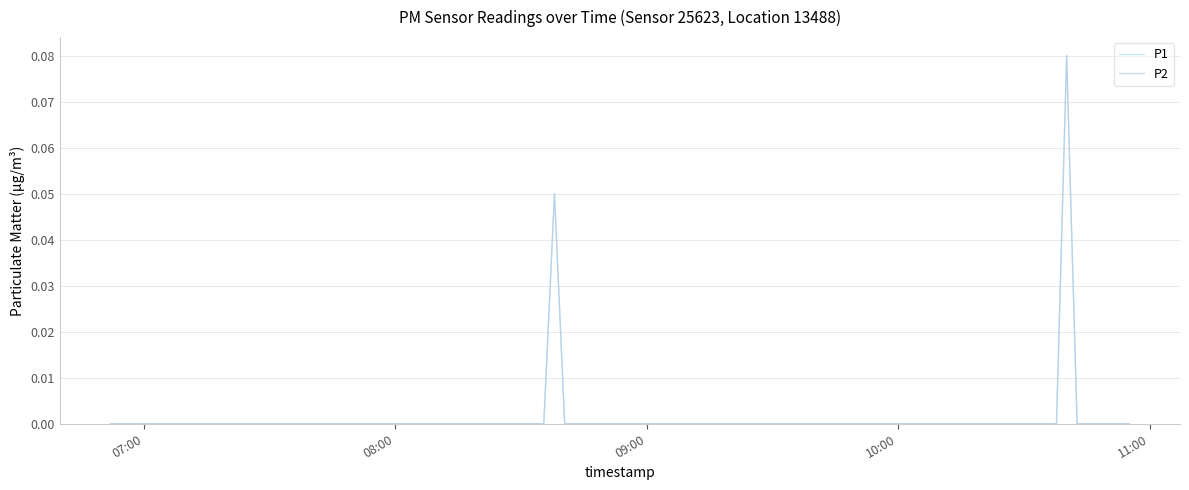

True or false: P2 has more than 2 points higher than both neighbors.

False